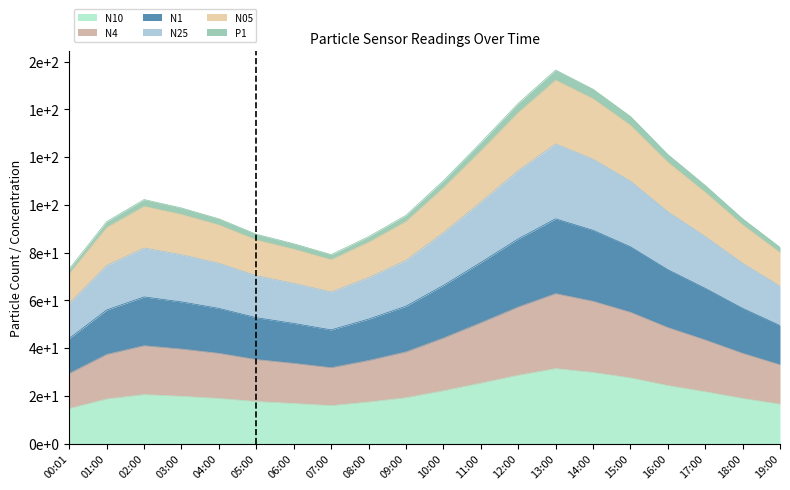

Does the chart display data point markers on the line(s)?

No